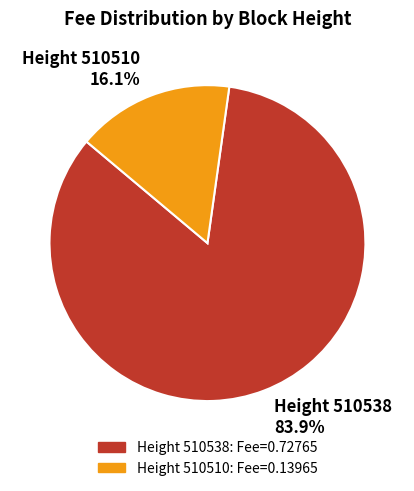

Is there any slice that represents more than half of the pie?

Yes